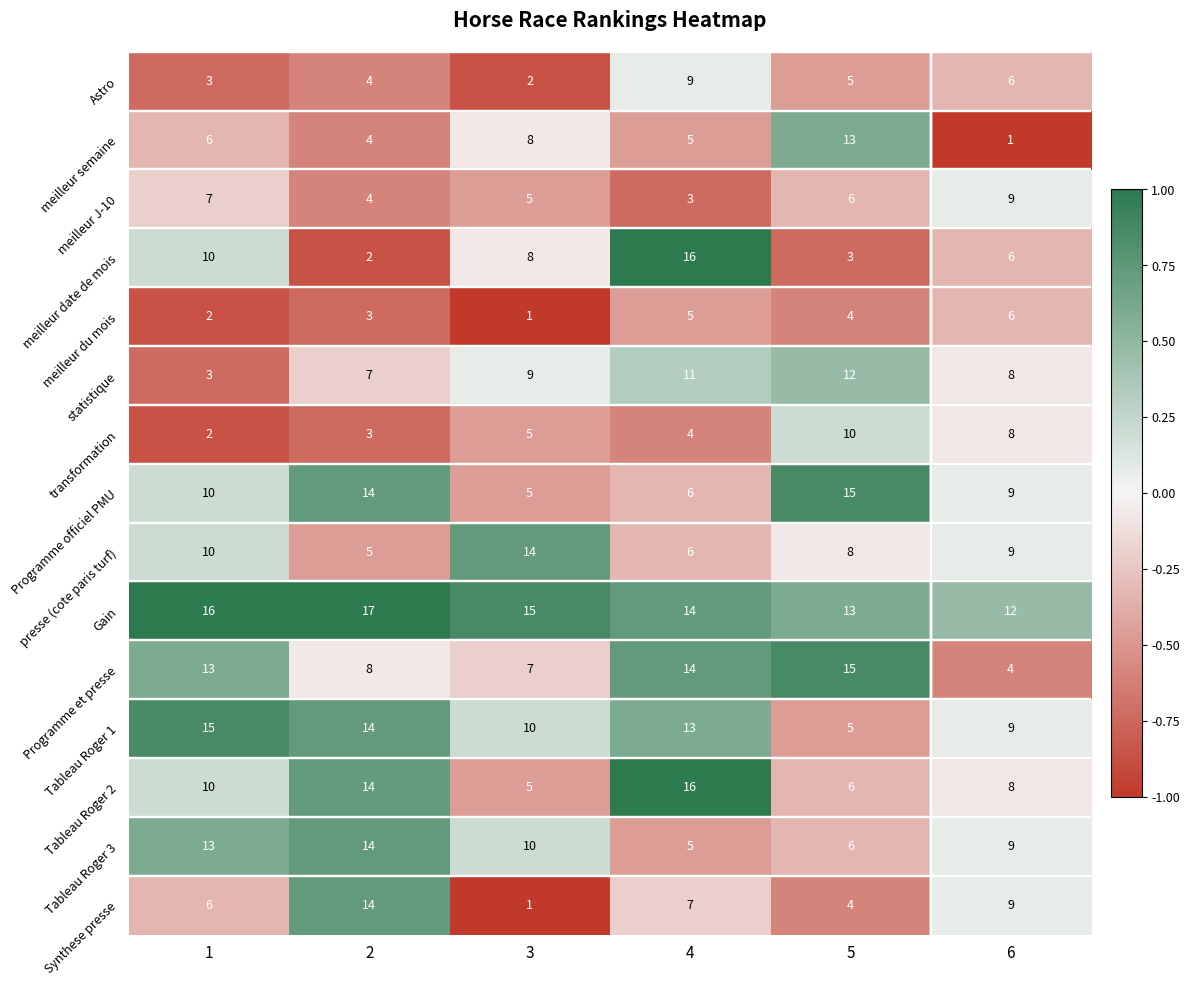

At how many categories does at least one series exceed 8?

6